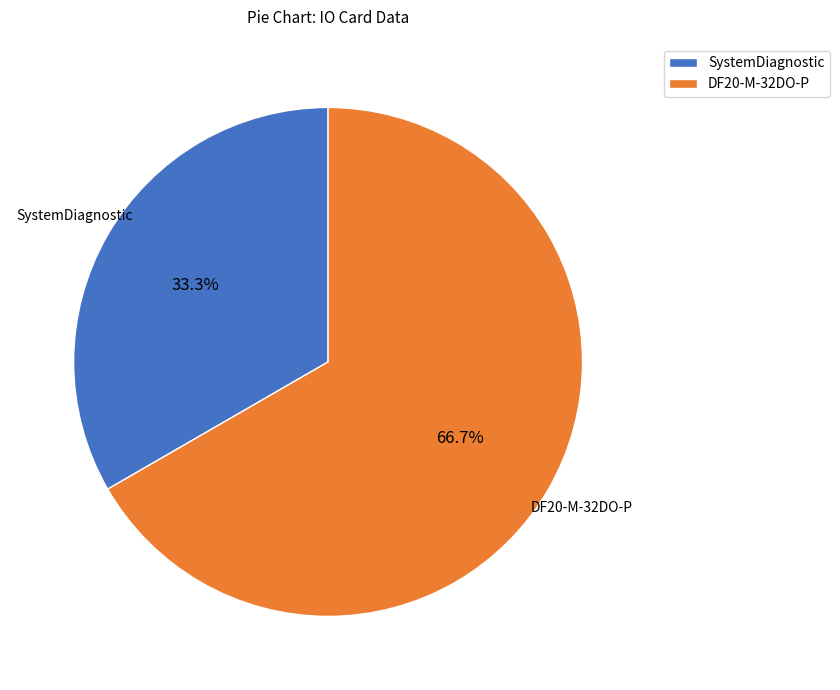

To the nearest percent, what portion does SystemDiagnostic represent?

33%